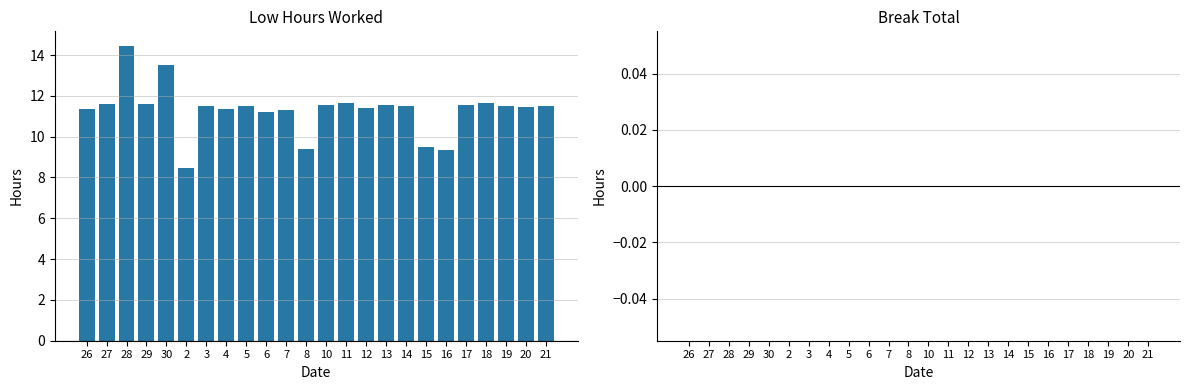

What is the average value?

11.3